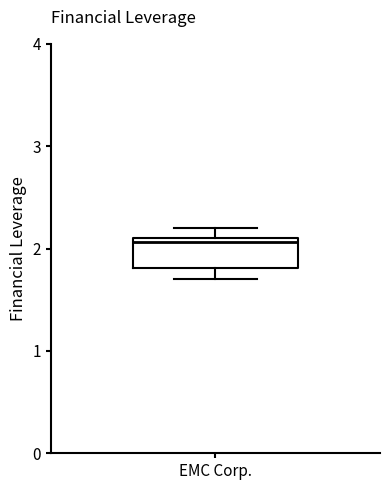

Read this box plot against the y-axis: the position of the median line, the range covered by the box, and the ends of both whiskers. The values are not printed on the chart, so give them approximately, as read against the axis.

median 2.1 (just below the box's upper edge), box 1.8 to 2.1, whiskers 1.7 to 2.2